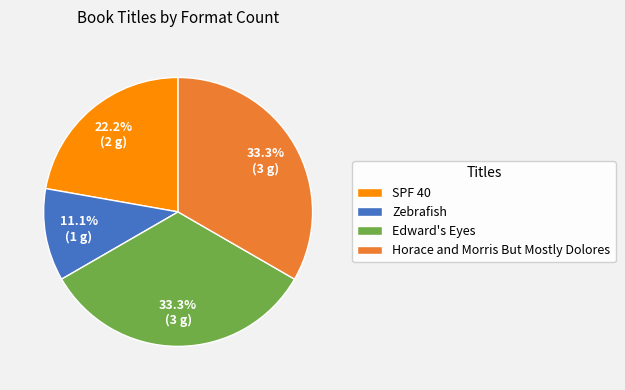

What percentage is the SPF 40 slice, to the nearest percent?

22%